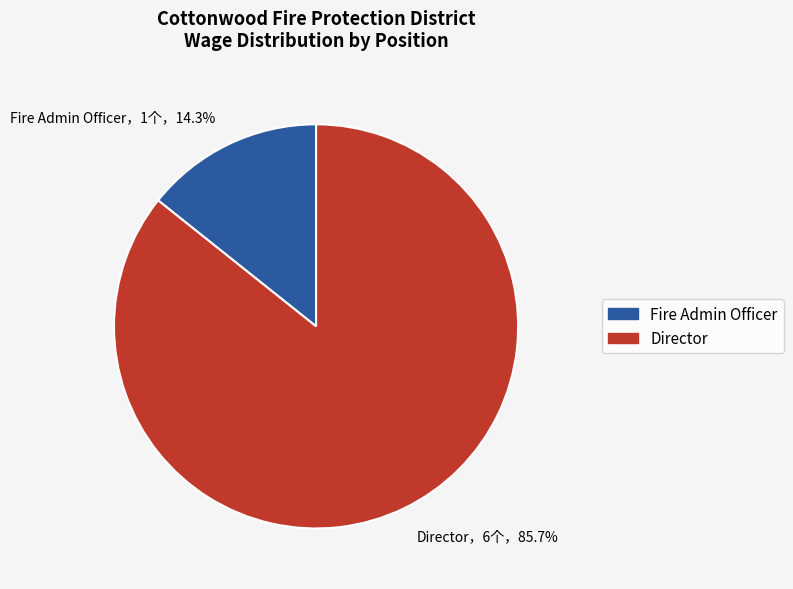

Does Director，6个，85.7% account for over 50% of the chart?

Yes